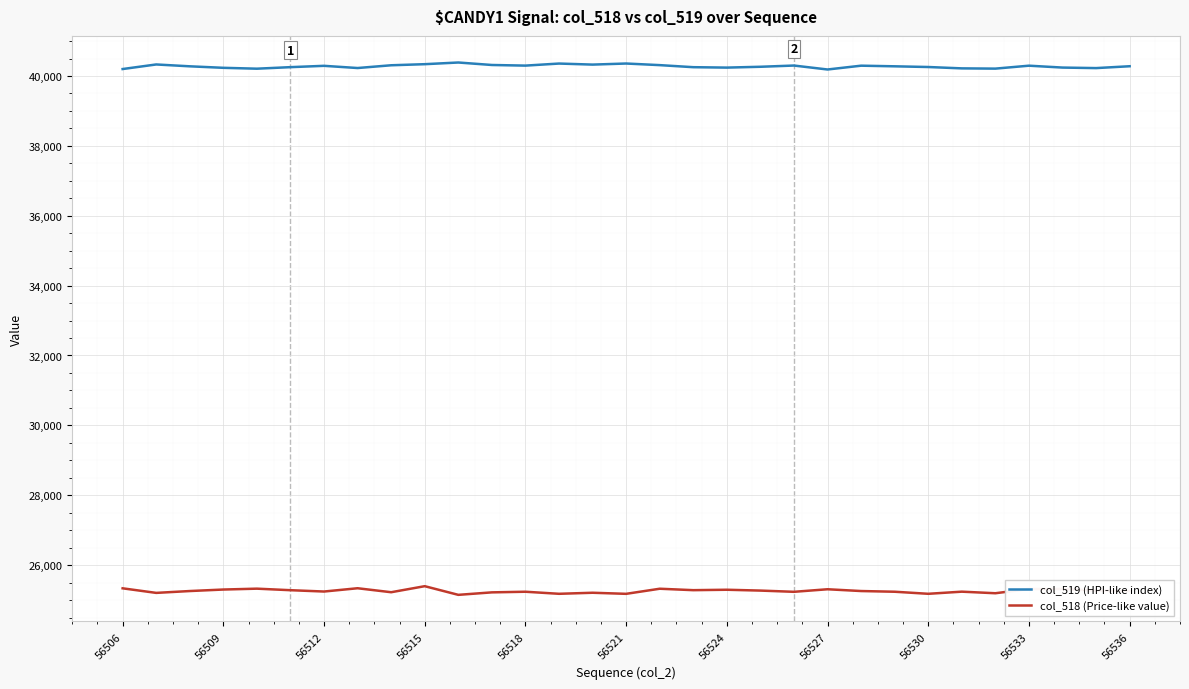

Which series has the largest total across all categories?

col_519 (HPI-like index)